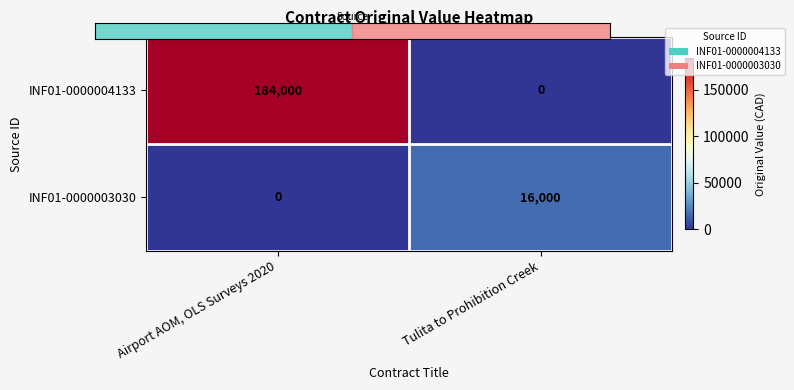

What is the total value across all series at Airport AOM, OLS Surveys 2020?

184000